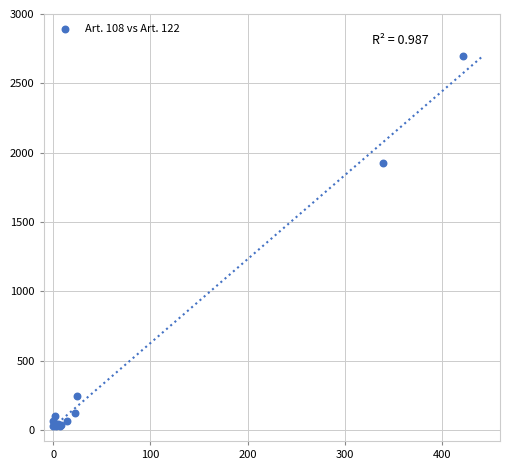

What Y value in the scatter plot is closest to 1360?

1928